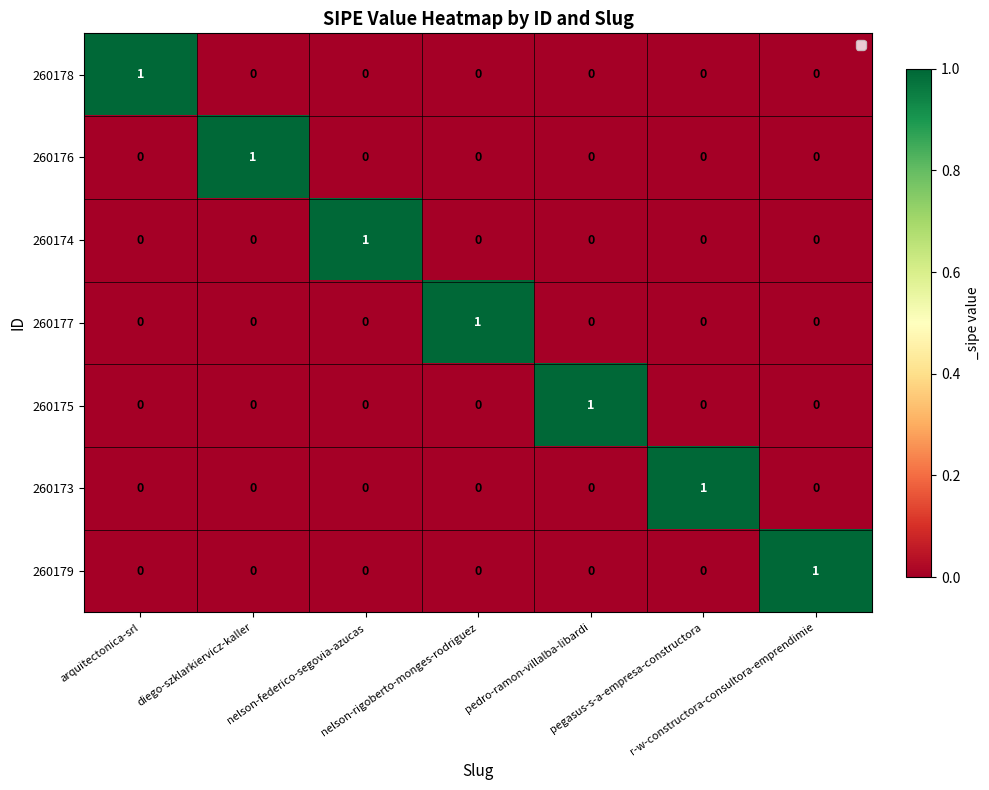

How many 260176 values are between 0 and 1?

7